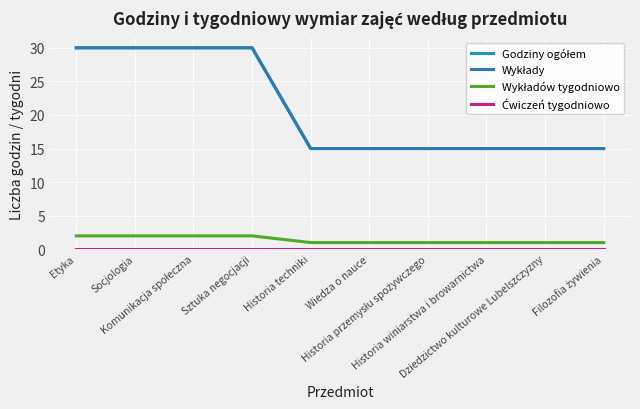

Is the value of Wykłady at Filozofia żywienia greater than the value of Godziny ogółem at Socjologia?

No